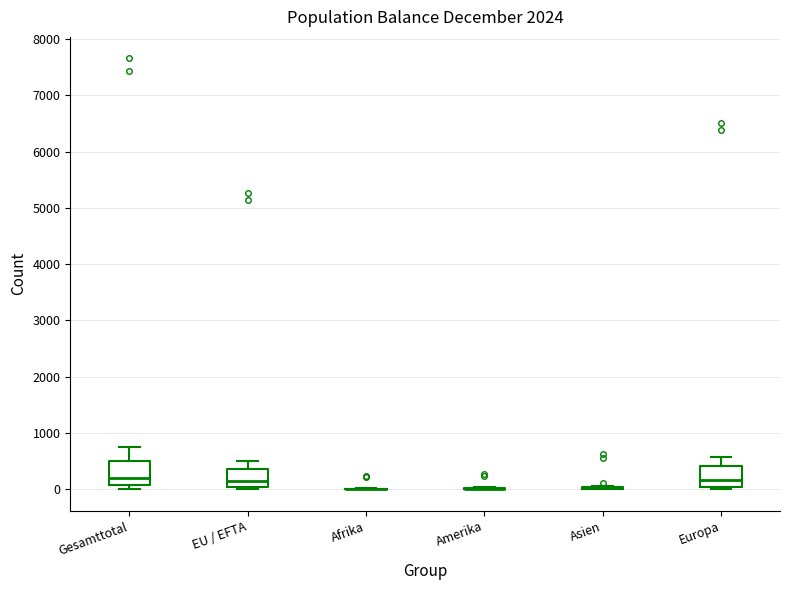

Reading left to right, transcribe this box plot: for each box, give where its median line is, the range the box spans, and where its two whiskers end, as read against the y-axis. The values are not printed on the chart, so give them approximately, as read against the axis.

Gesamttotal: median 200, box 100 to 500, whiskers 0 to 800
EU / EFTA: median 100, box 0 to 400, whiskers 0 (just below the box's lower edge) to 500
Afrika: box collapsed to a line at 0, whiskers 0 to 0
Amerika: box collapsed to a line at 0, whiskers 0 to 0
Asien: box collapsed to a line at 0, whiskers 0 to 100
Europa: median 200, box 0 to 400, whiskers 0 (just below the box's lower edge) to 600